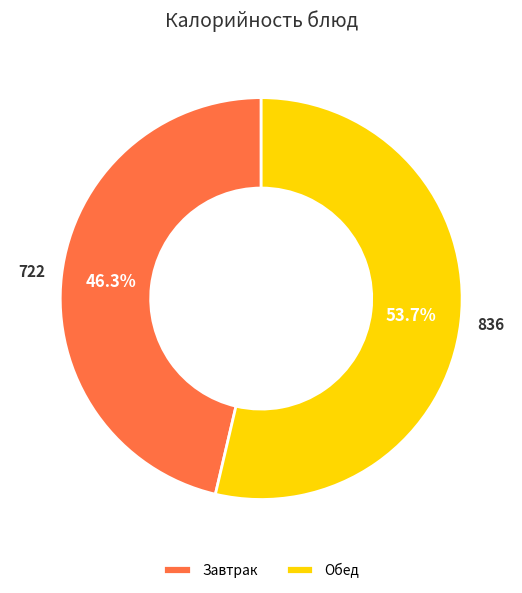

How many slices are in this pie chart?

2